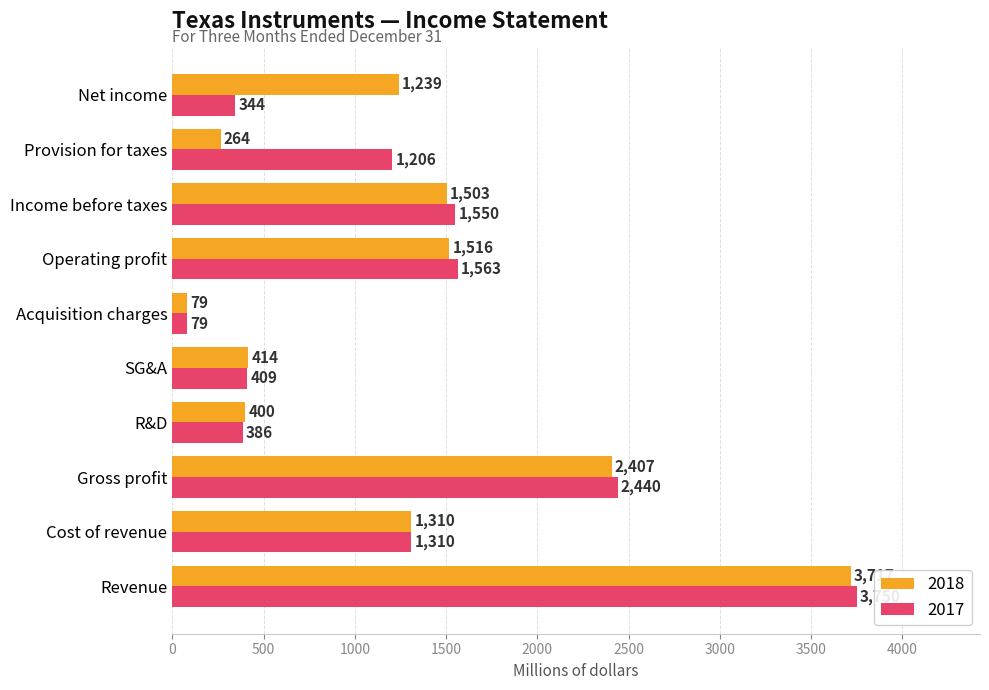

Is it true that 2018 equals 2617 at Income before taxes?

False